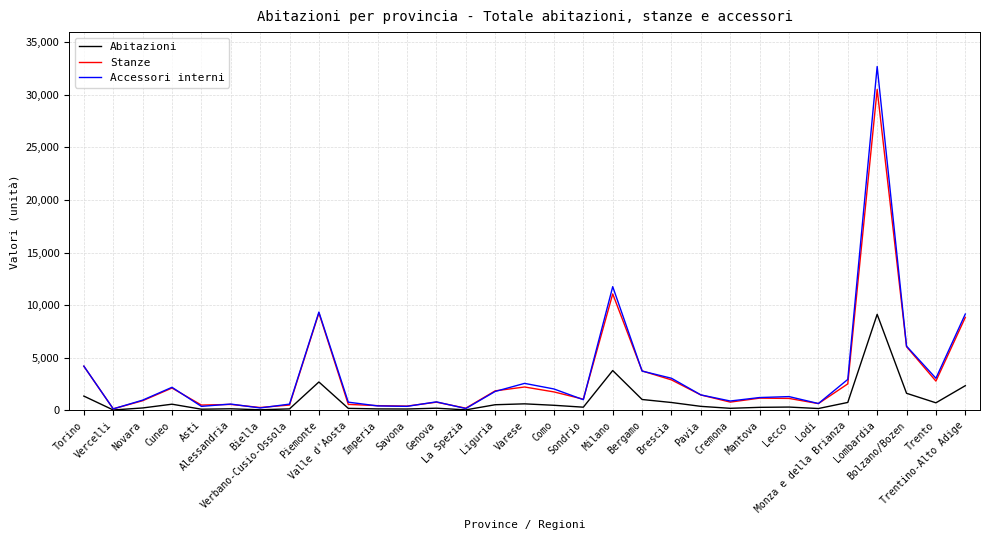

True or false: Accessori interni has more than 1 points higher than both neighbors.

True